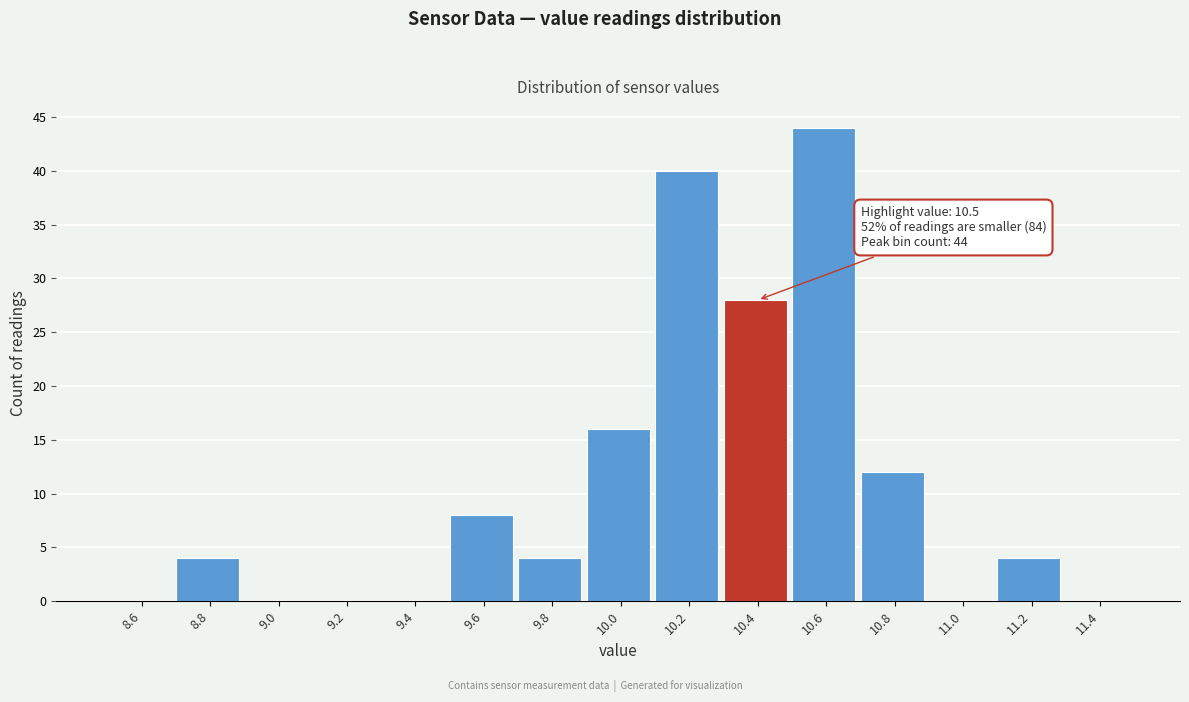

Reading right to left, what are all the values shown in this chart?

11.4=0	11.2=4	11.0=0	10.8=12	10.6=44	10.4=28	10.2=40	10.0=16	9.8=4	9.6=8	9.4=0	9.2=0	9.0=0	8.8=4	8.6=0